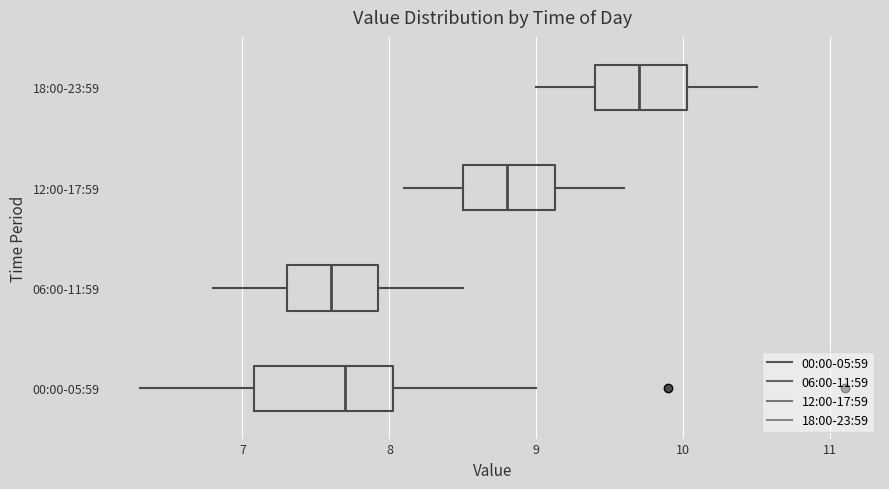

Reading bottom to top, read every box against the x-axis: the position of its median line, the range the box covers, and the ends of its whiskers. The values are not printed on the chart, so give them approximately, as read against the axis.

00:00-05:59: median 7.7, box 7.1 to 8.0, whiskers 6.3 to 9.0
06:00-11:59: median 7.6, box 7.3 to 7.9, whiskers 6.8 to 8.5
12:00-17:59: median 8.8, box 8.5 to 9.1, whiskers 8.1 to 9.6
18:00-23:59: median 9.7, box 9.4 to 10.0, whiskers 9.0 to 10.5